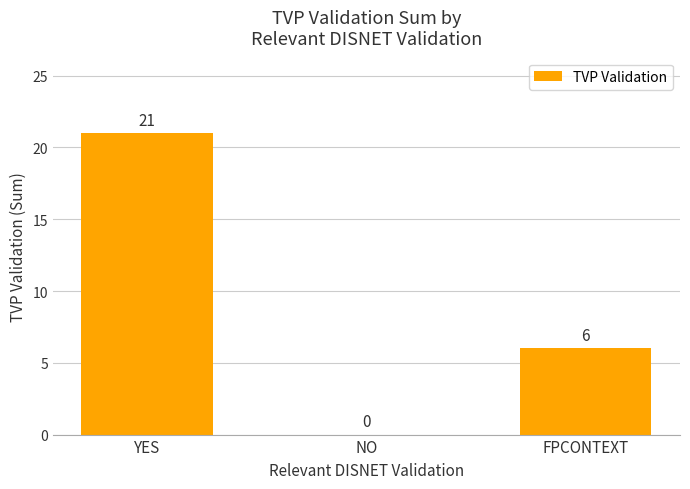

Between YES and NO, which is larger?

YES